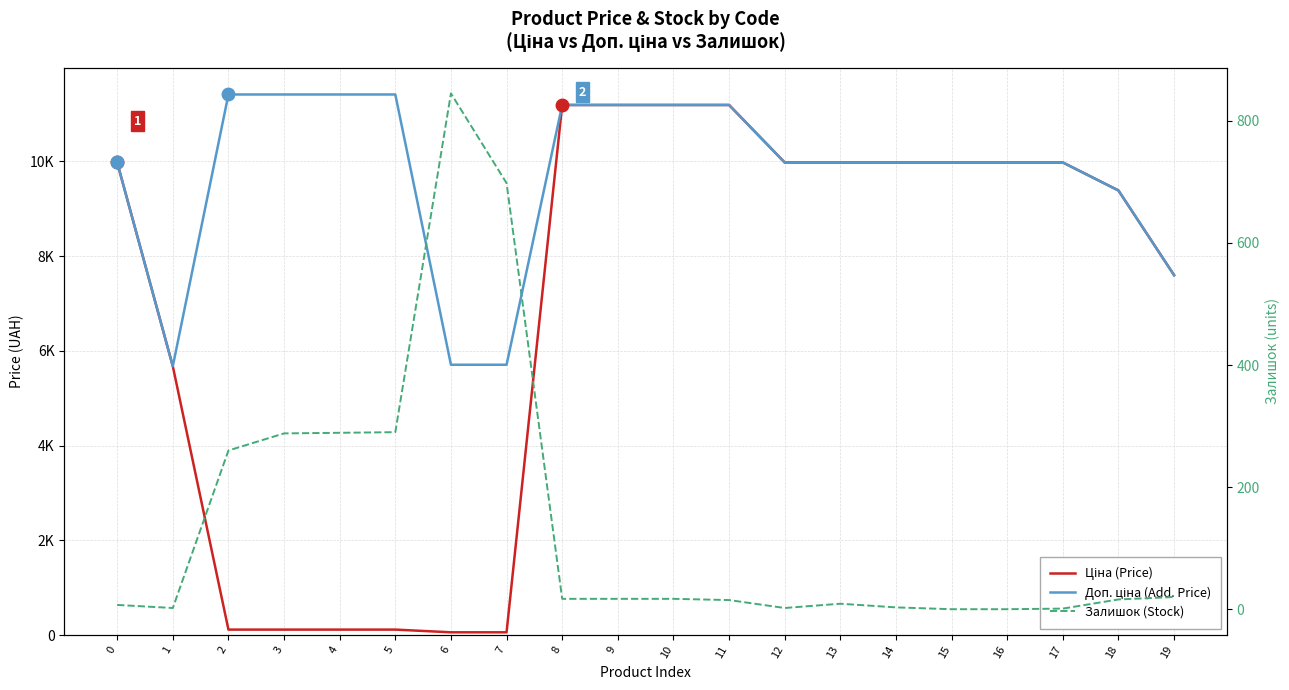

What is the value of the Доп. ціна (Add. Price) point at the 8th from the left?

5705.0